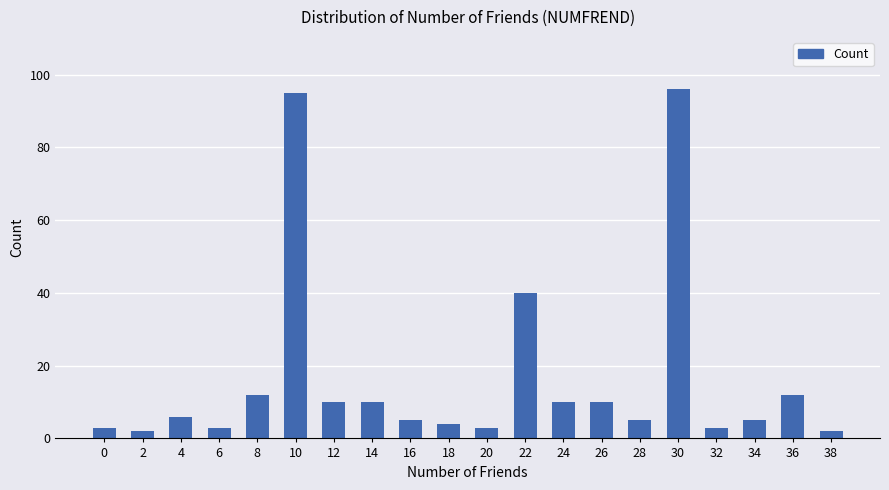

What is the difference between the values at 30 and 8?

84